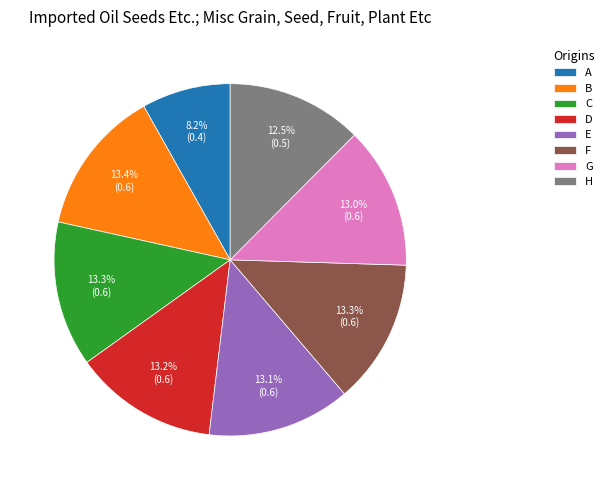

How many segments does this pie chart have?

8